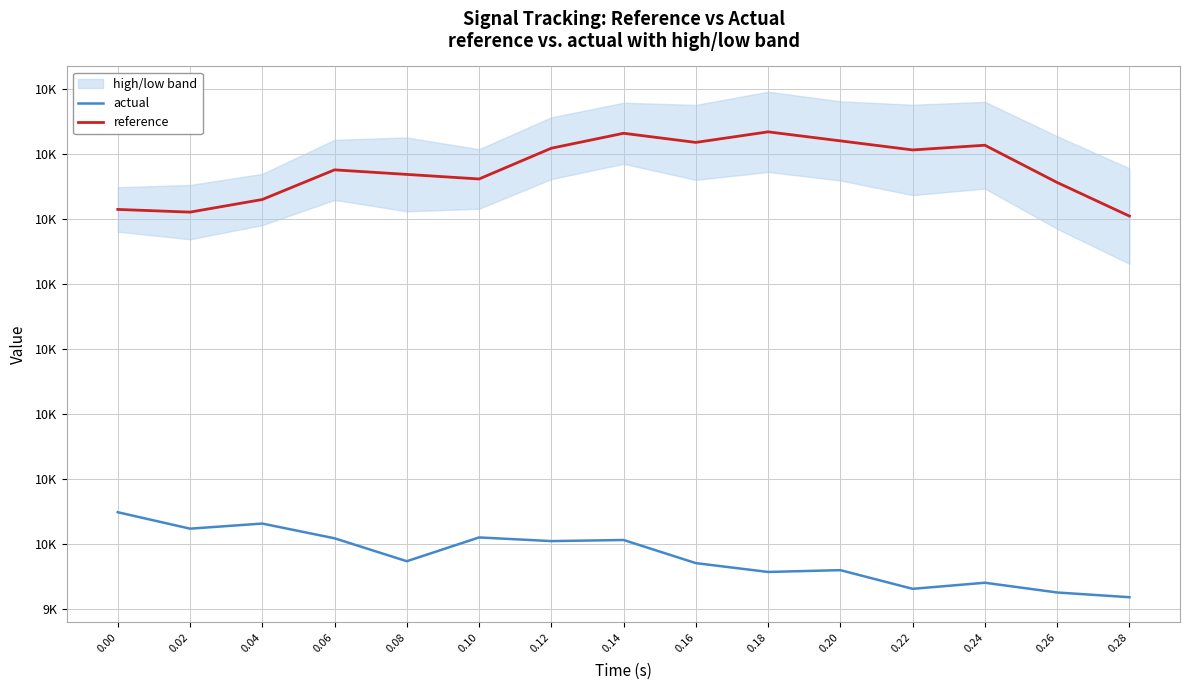

At which category is the sum across all series the highest?

0.14